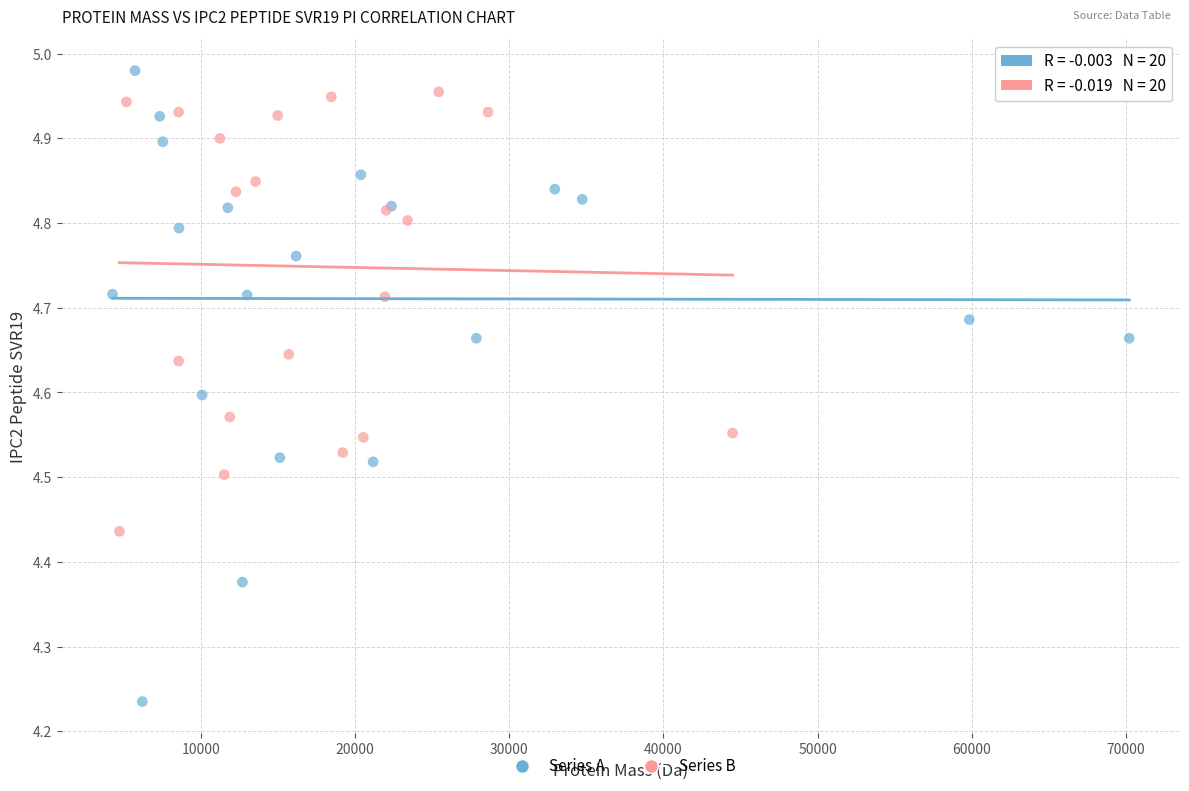

Which series contains the lowest Y value?

Series A